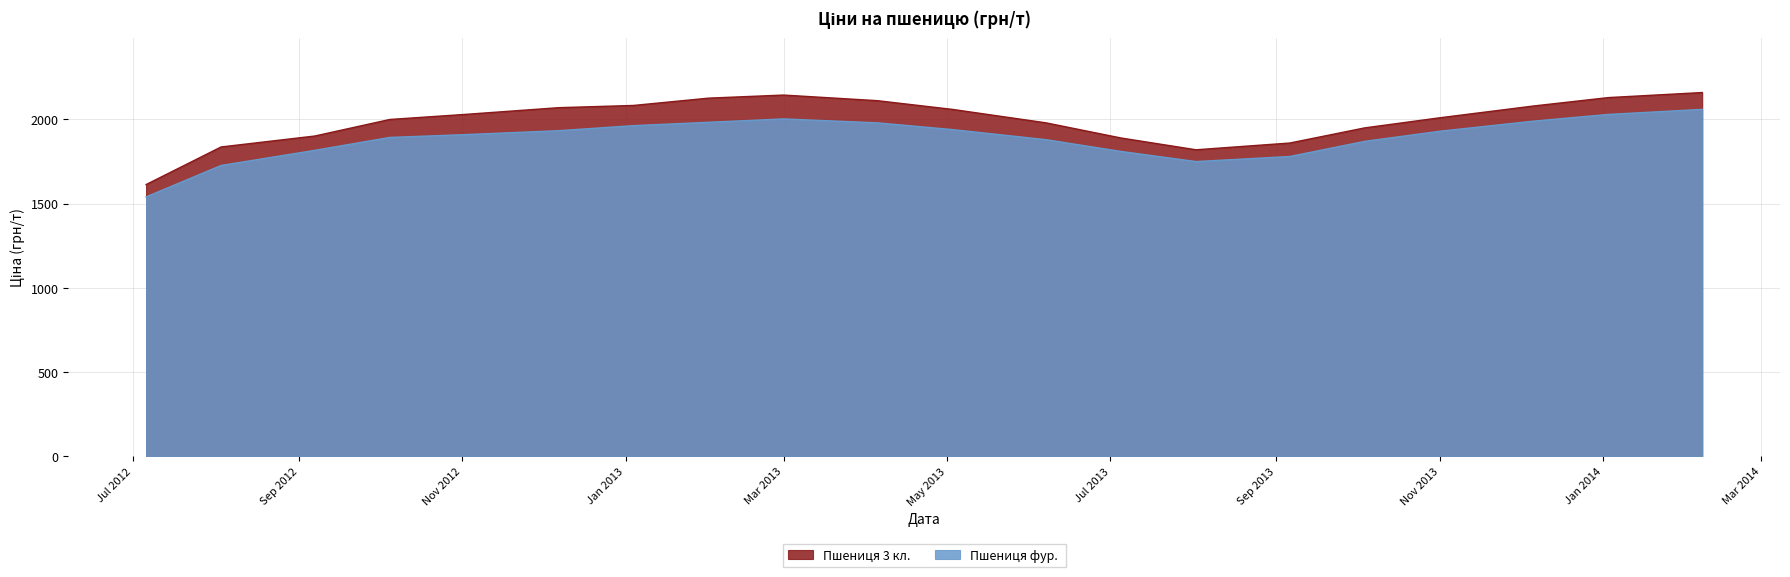

List the series in order of their overall mean, lowest first.

Пшениця фур. , Пшениця 3 кл.